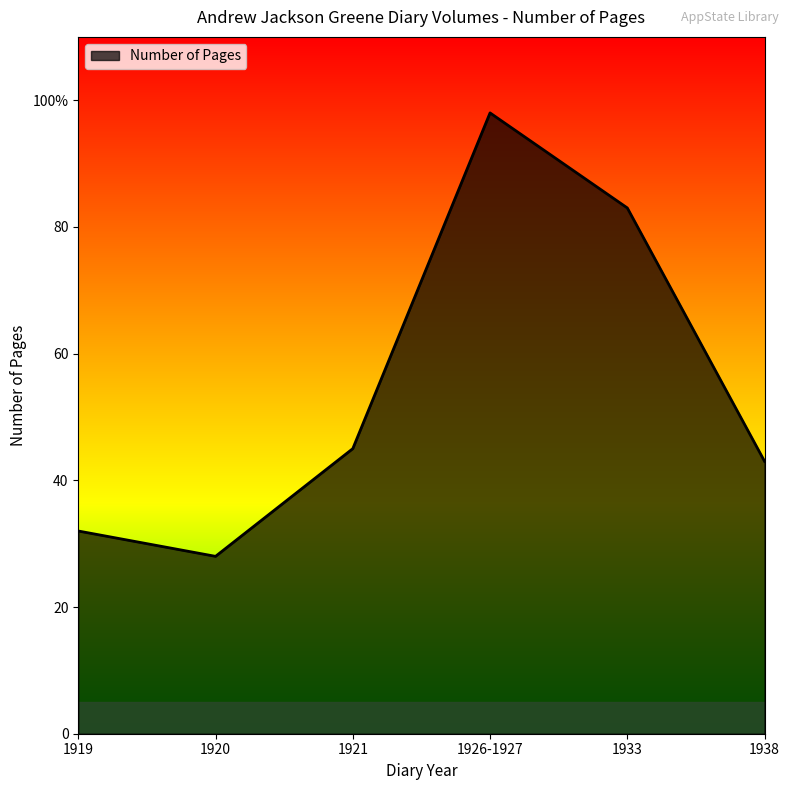

List the labels in order of value, largest first.

1926-1927, 1933, 1921, 1938, 1919, 1920